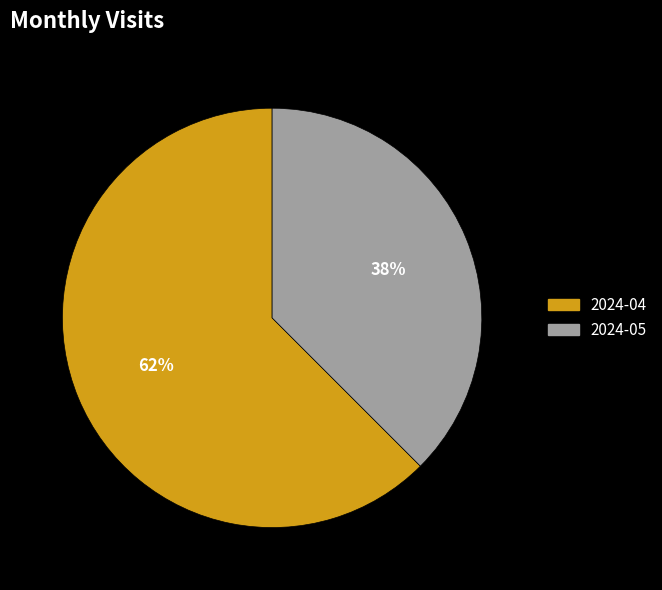

Combined, do 2024-04 and 2024-05 account for over 50%?

Yes